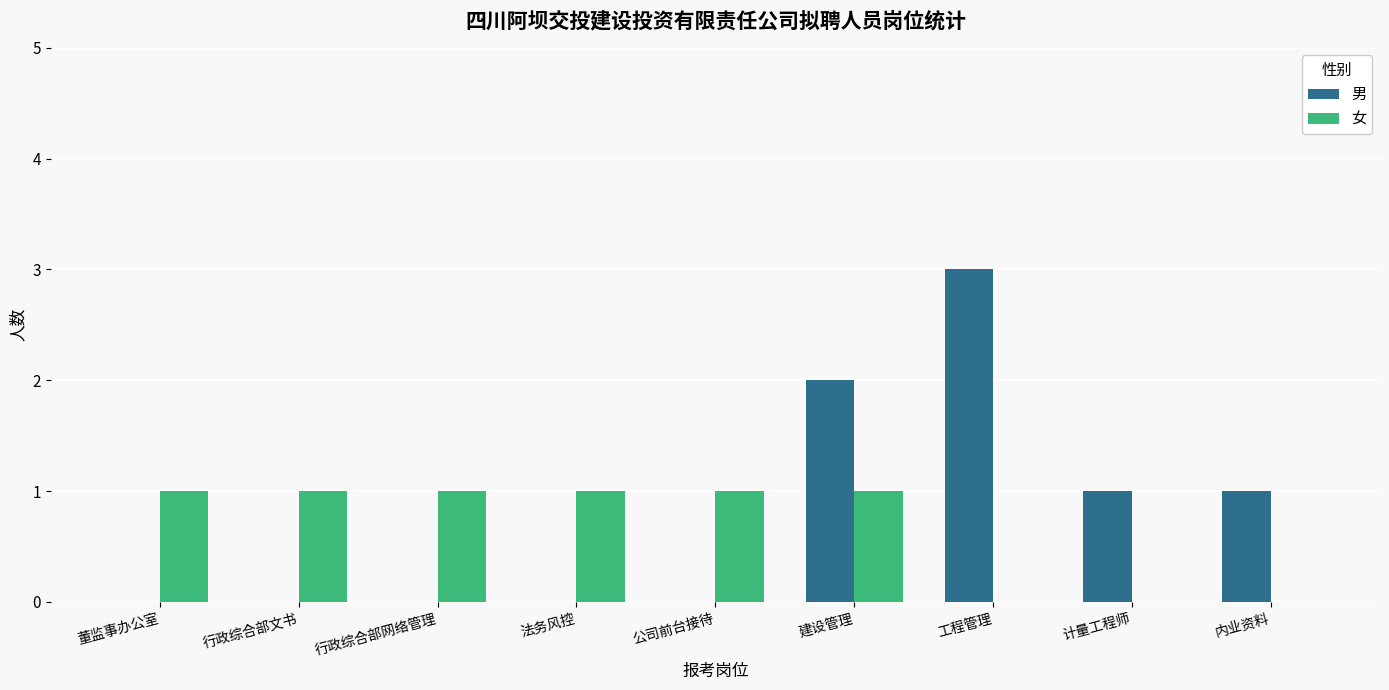

Is the value of 男 at 建设管理 greater than the value of 女 at 工程管理?

Yes